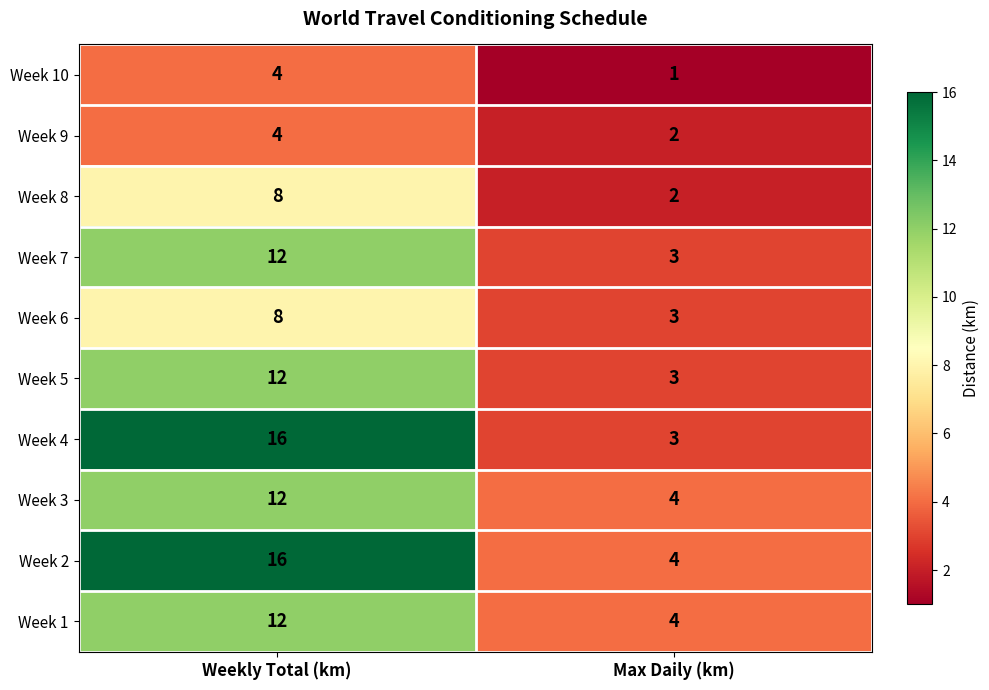

How many series are shown in this chart?

10